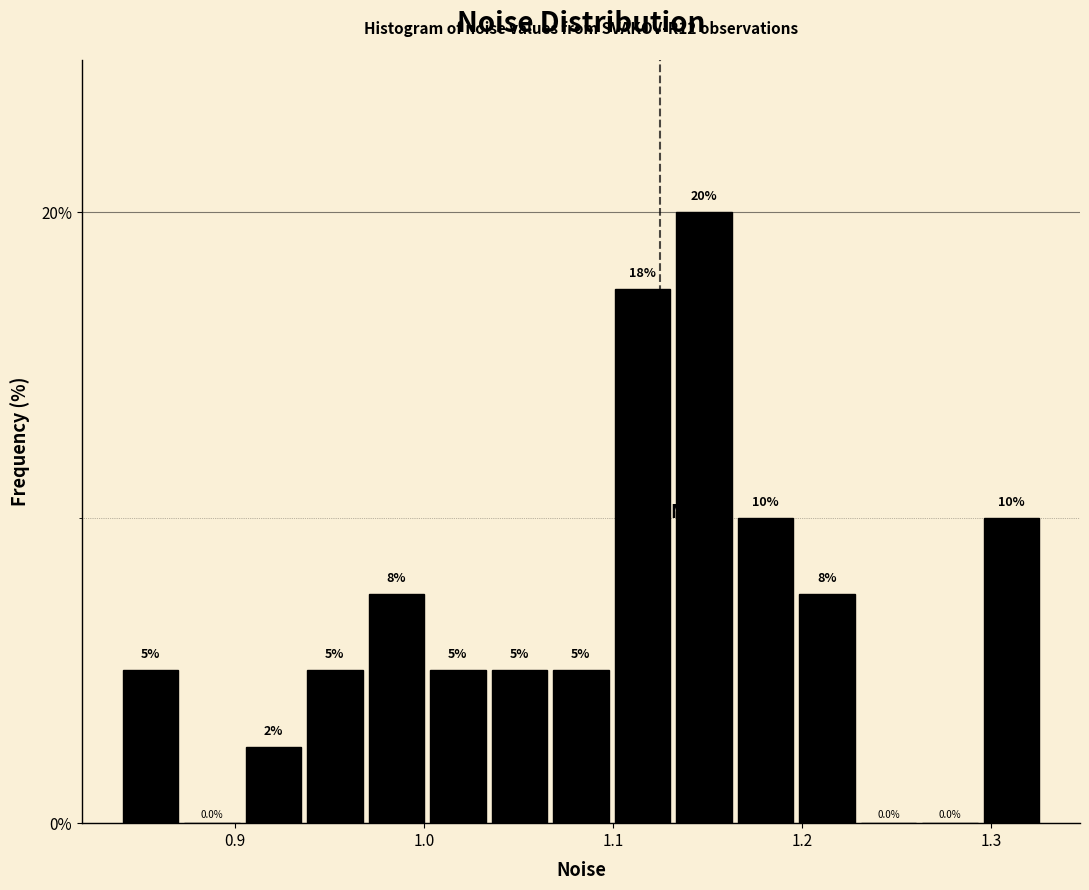

Read against the x-axis, roughly where is the centre of the tallest bar?

1.15